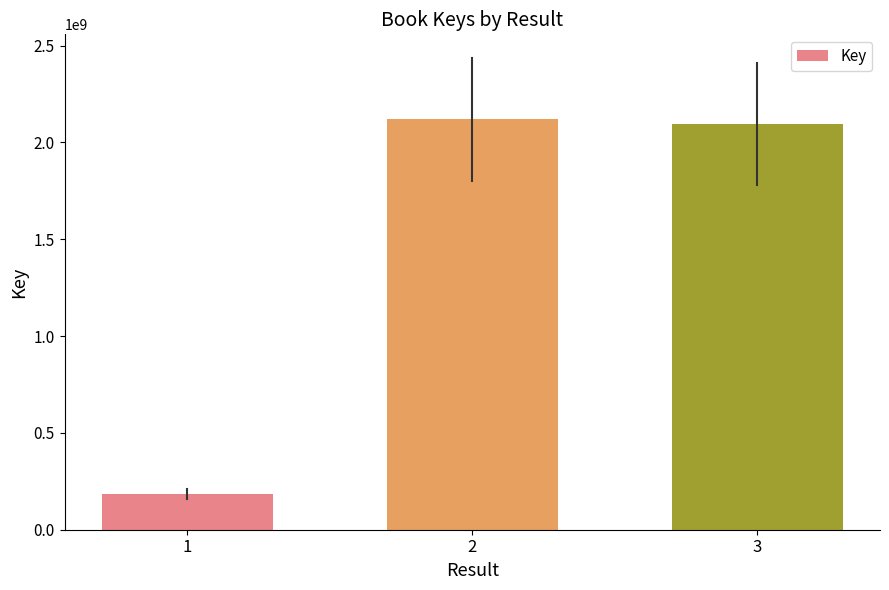

What is the ratio of the value at 3 to the value at 2?

1.0